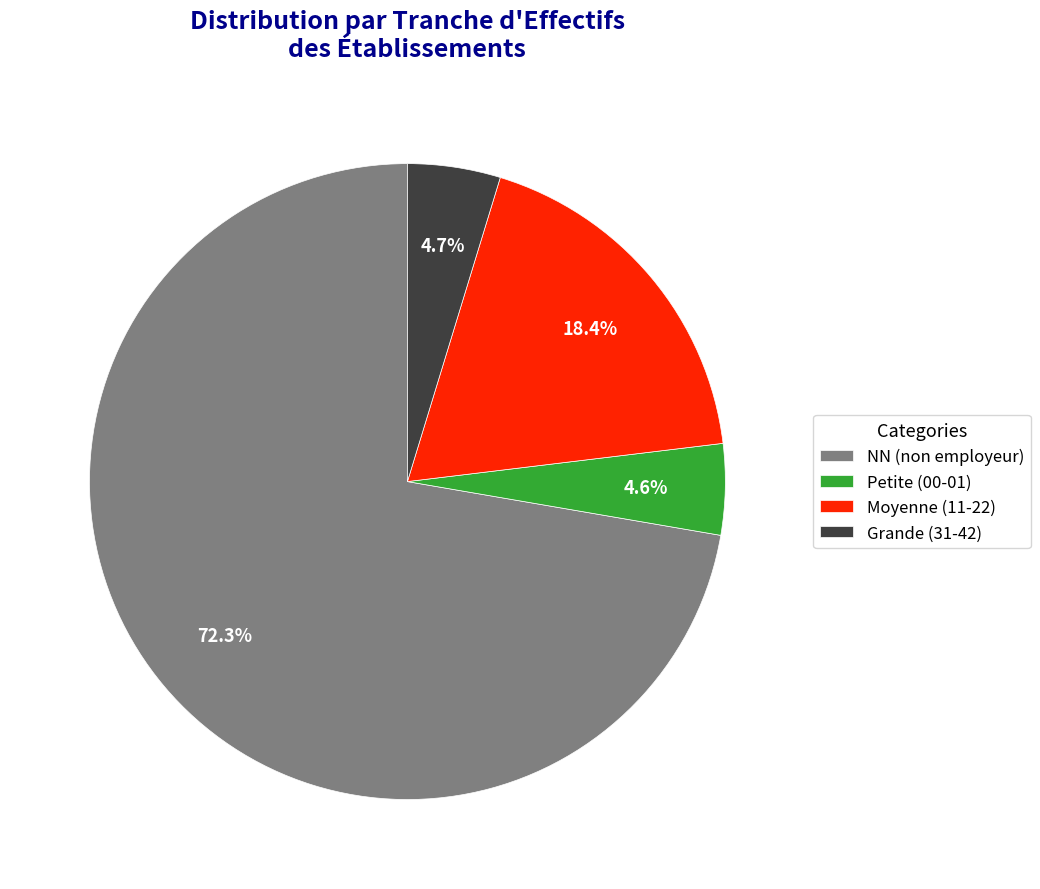

What is the majority slice?

NN (non employeur)